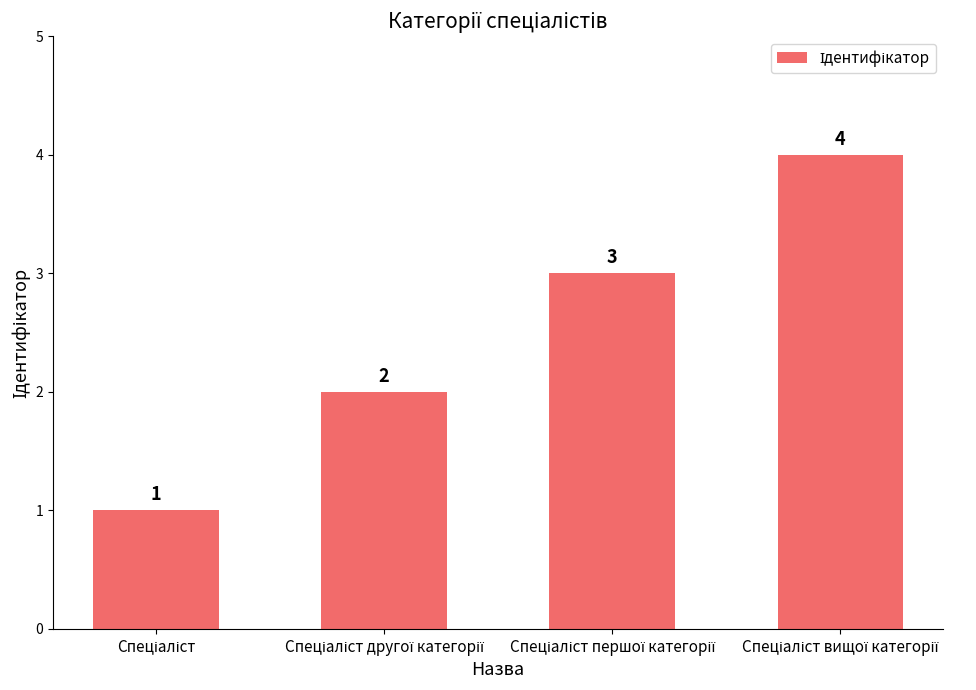

What is the value of the 4th bar from the left?

4